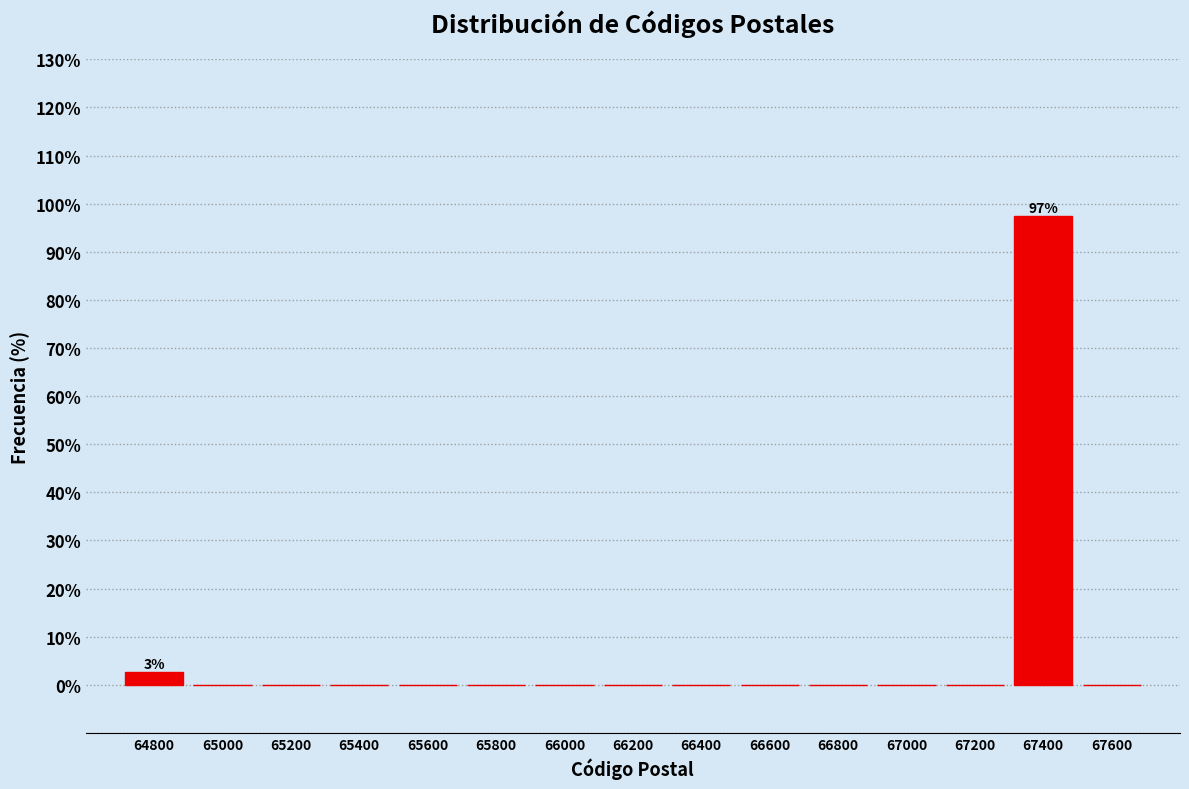

Reading left to right, transcribe all the data shown in this chart.

64800=2.6	65000=0.0	65200=0.0	65400=0.0	65600=0.0	65800=0.0	66000=0.0	66200=0.0	66400=0.0	66600=0.0	66800=0.0	67000=0.0	67200=0.0	67400=97.4	67600=0.0